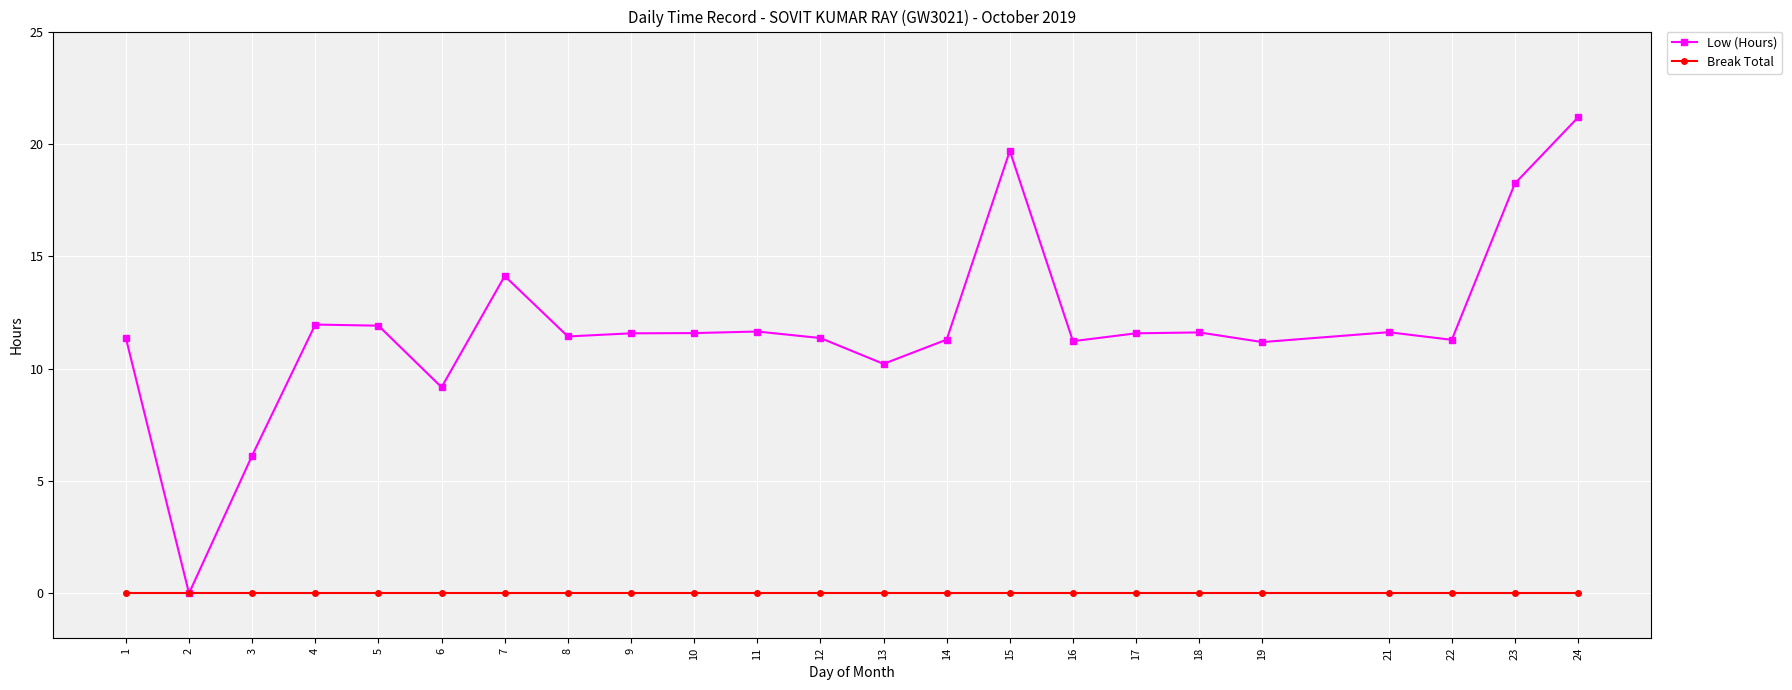

The value of Low (Hours) at 17 is 11.6. True or false?

True